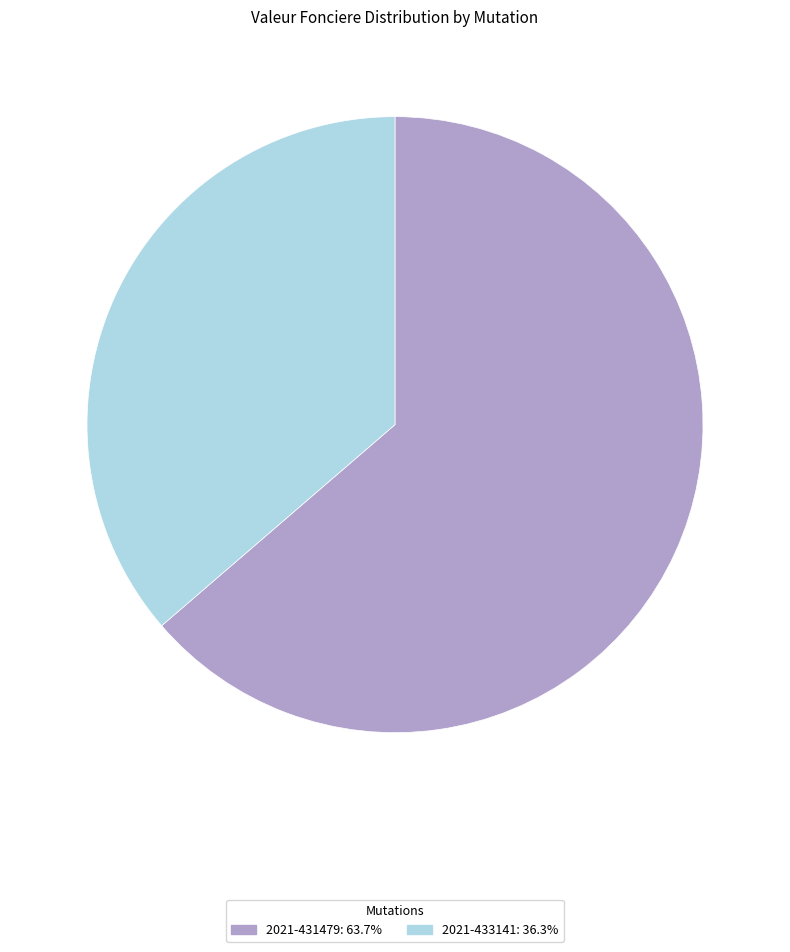

True or false: 2021-433141 accounts for 36% of the total.

True